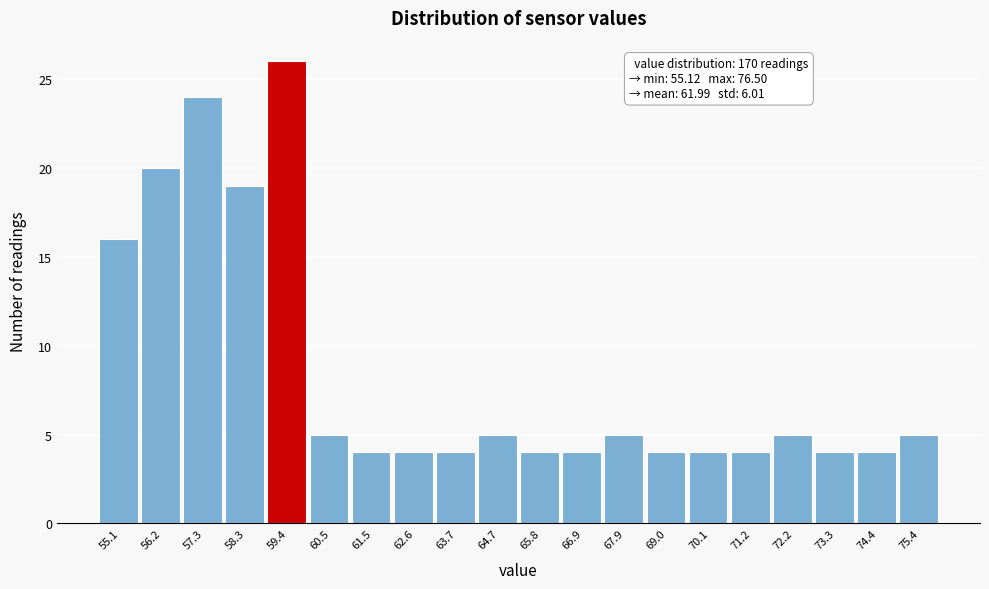

Reading left to right, list all the values displayed in this chart.

55.1=16	56.2=20	57.3=24	58.3=19	59.4=26	60.5=5	61.5=4	62.6=4	63.7=4	64.7=5	65.8=4	66.9=4	67.9=5	69.0=4	70.1=4	71.2=4	72.2=5	73.3=4	74.4=4	75.4=5